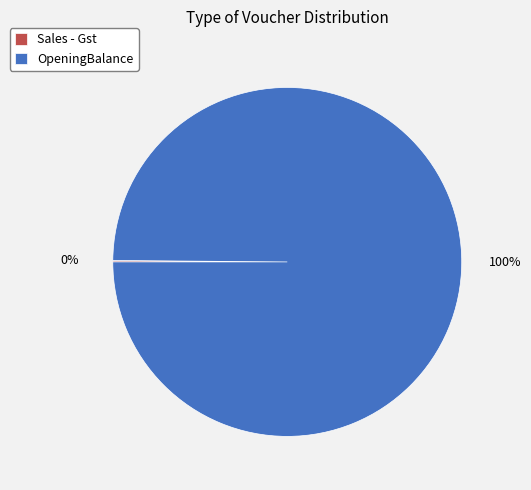

To the nearest percent, what is the average slice percentage?

50%